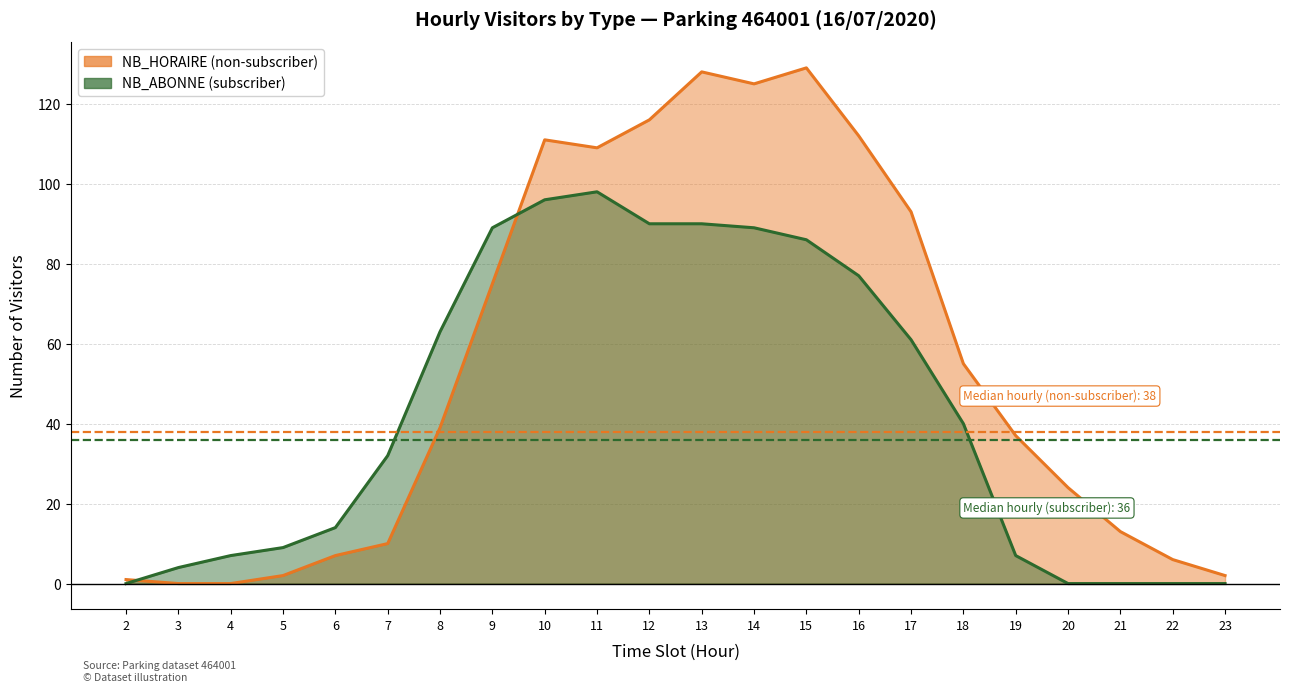

What is the difference between the highest and lowest values at 5?

7